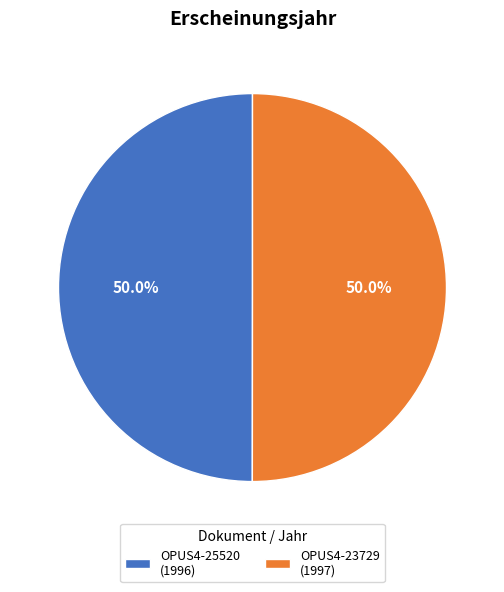

What percentage is NOT represented by OPUS4-23729 (1997)?

50.0%